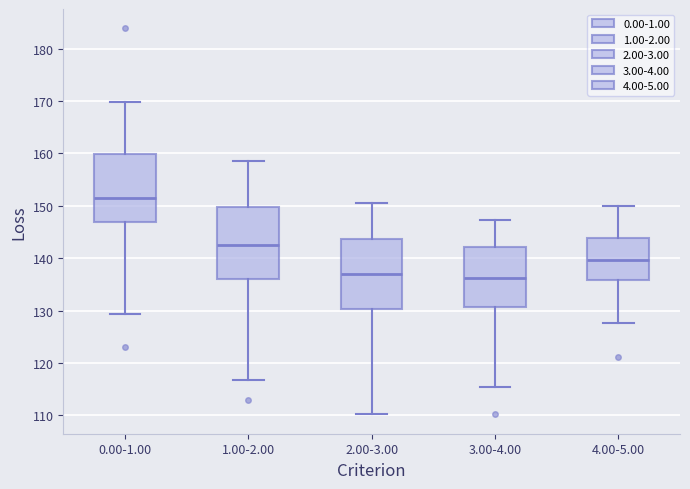

Reading left to right, transcribe this box plot: for each box, give where its median line is, the range the box spans, and where its two whiskers end, as read against the y-axis. The values are not printed on the chart, so give them approximately, as read against the axis.

0.00-1.00: median 151, box 147 to 160, whiskers 129 to 170
1.00-2.00: median 142, box 136 to 150, whiskers 117 to 159
2.00-3.00: median 137, box 130 to 144, whiskers 110 to 151
3.00-4.00: median 136, box 131 to 142, whiskers 115 to 147
4.00-5.00: median 140, box 136 to 144, whiskers 128 to 150